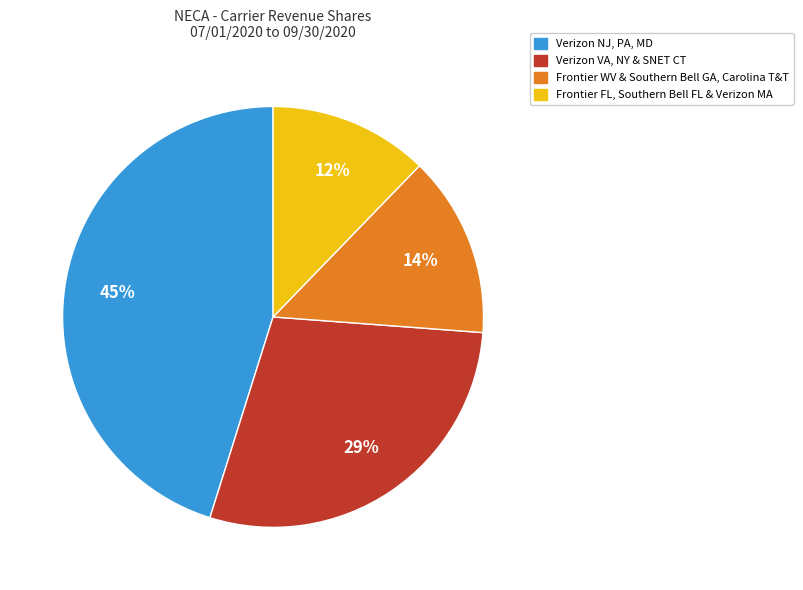

To the nearest percent, what is the average slice percentage?

25%